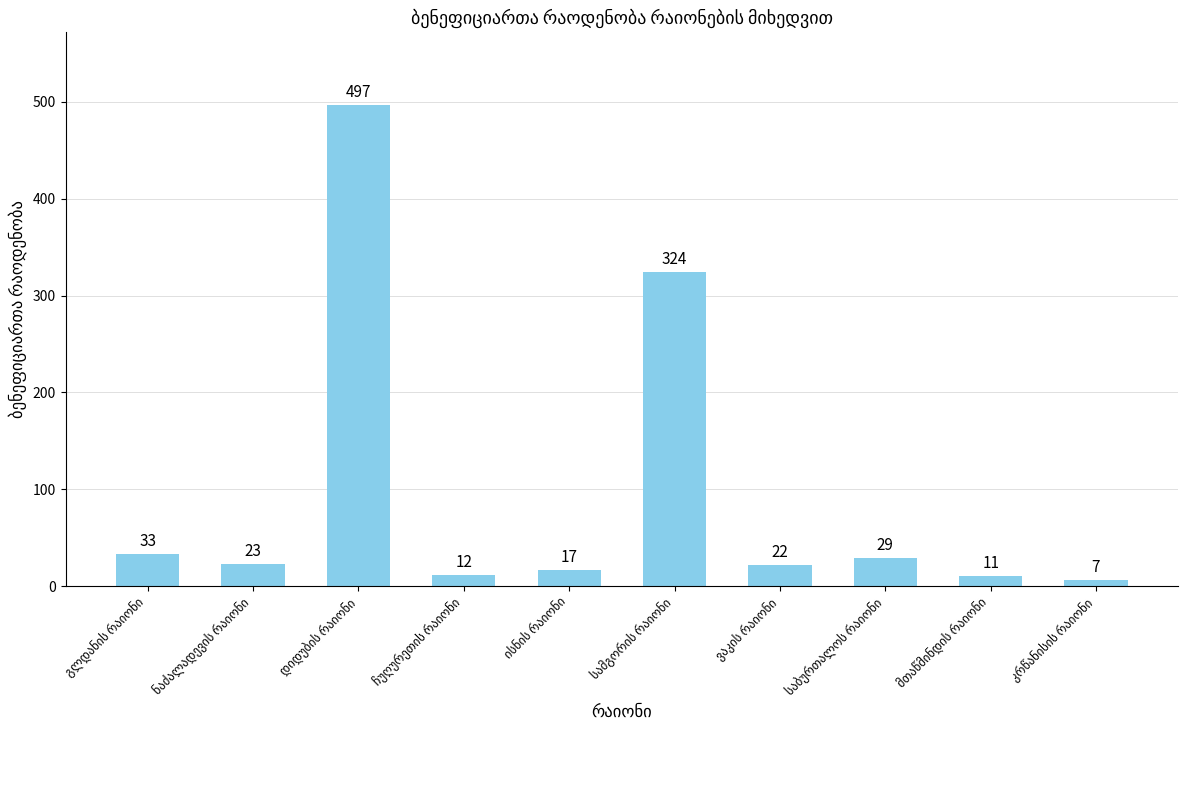

What is the minimum value shown in the chart?

7